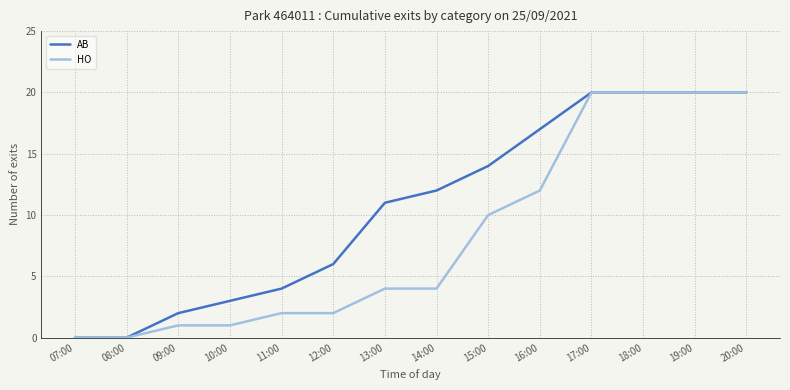

Rank the series by their average value, from lowest to highest.

HO, AB